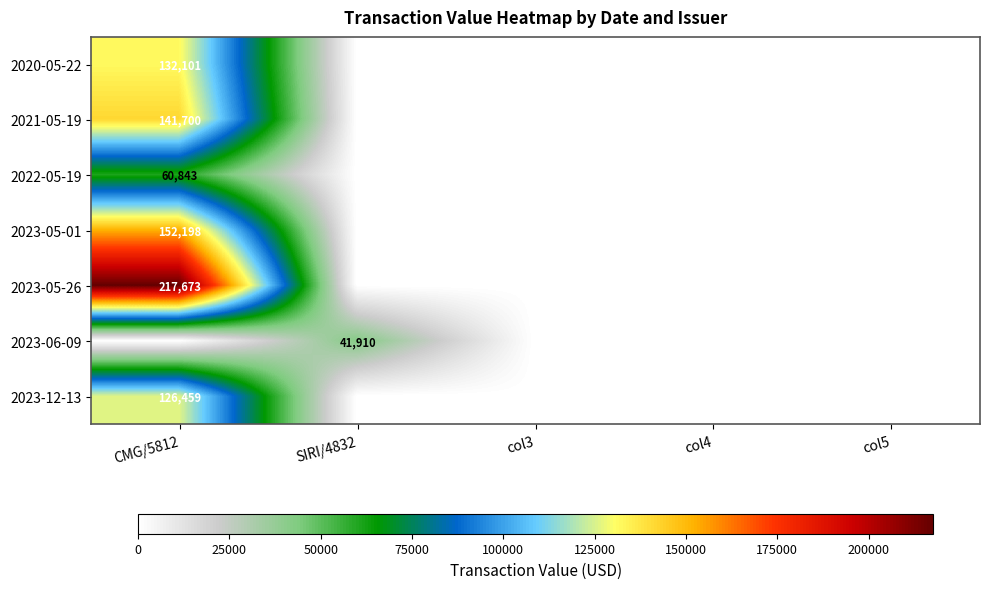

What is the difference between the maximum and minimum values in the 2023-06-09 series?

41910